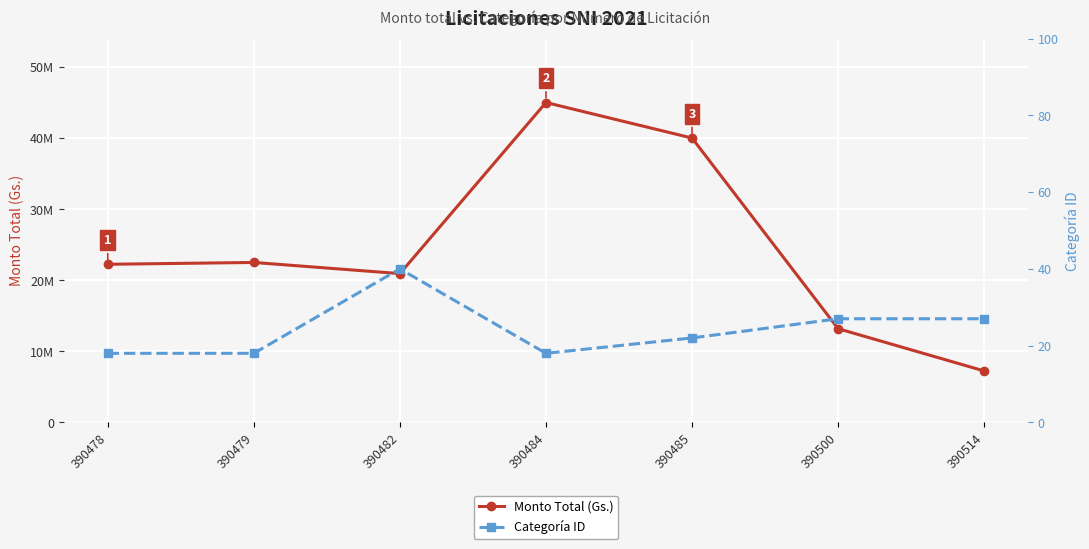

At which label does Monto Total (Gs.) reach its peak?

390484